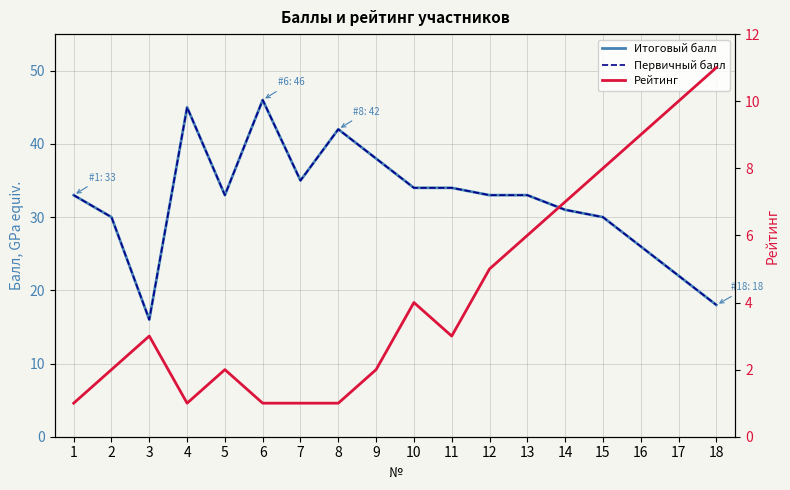

Reading left to right, extract all data points from this chart.

Итоговый балл: 33	30	16	45	33	46	35	42	38	34	34	33	33	31	30	26	22	18
Первичный балл: 33	30	16	45	33	46	35	42	38	34	34	33	33	31	30	26	22	18
Рейтинг: 1	2	3	1	2	1	1	1	2	4	3	5	6	7	8	9	10	11